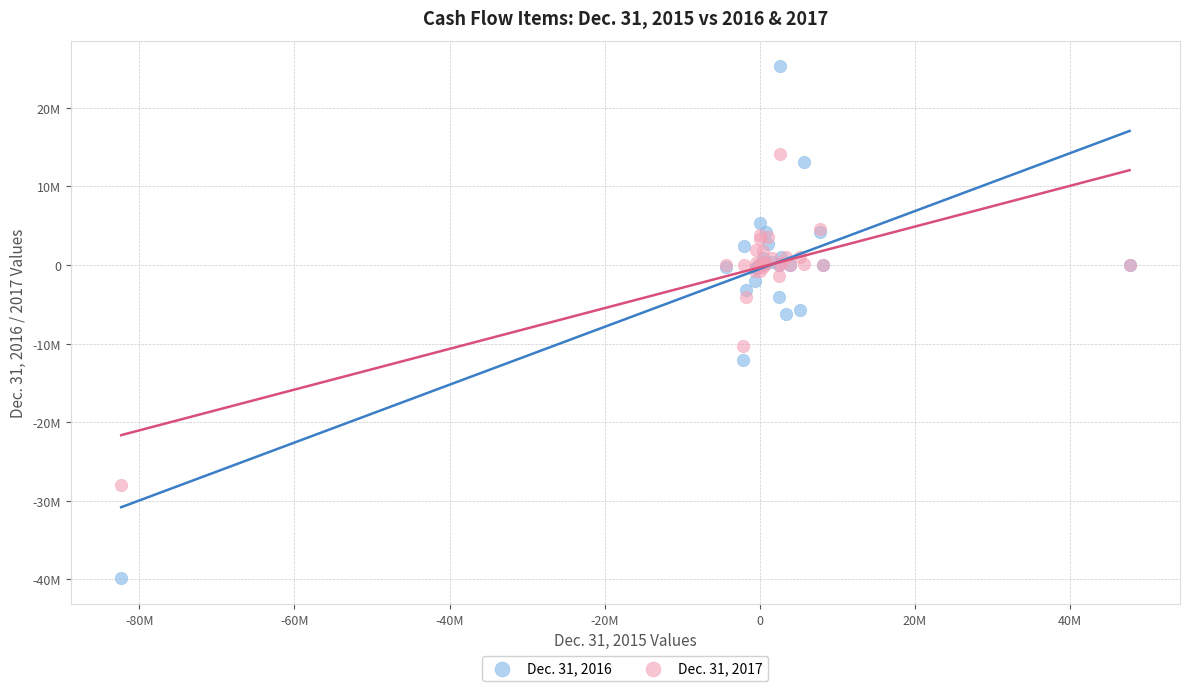

What are all the series names shown in the legend?

Dec. 31, 2016, Dec. 31, 2017